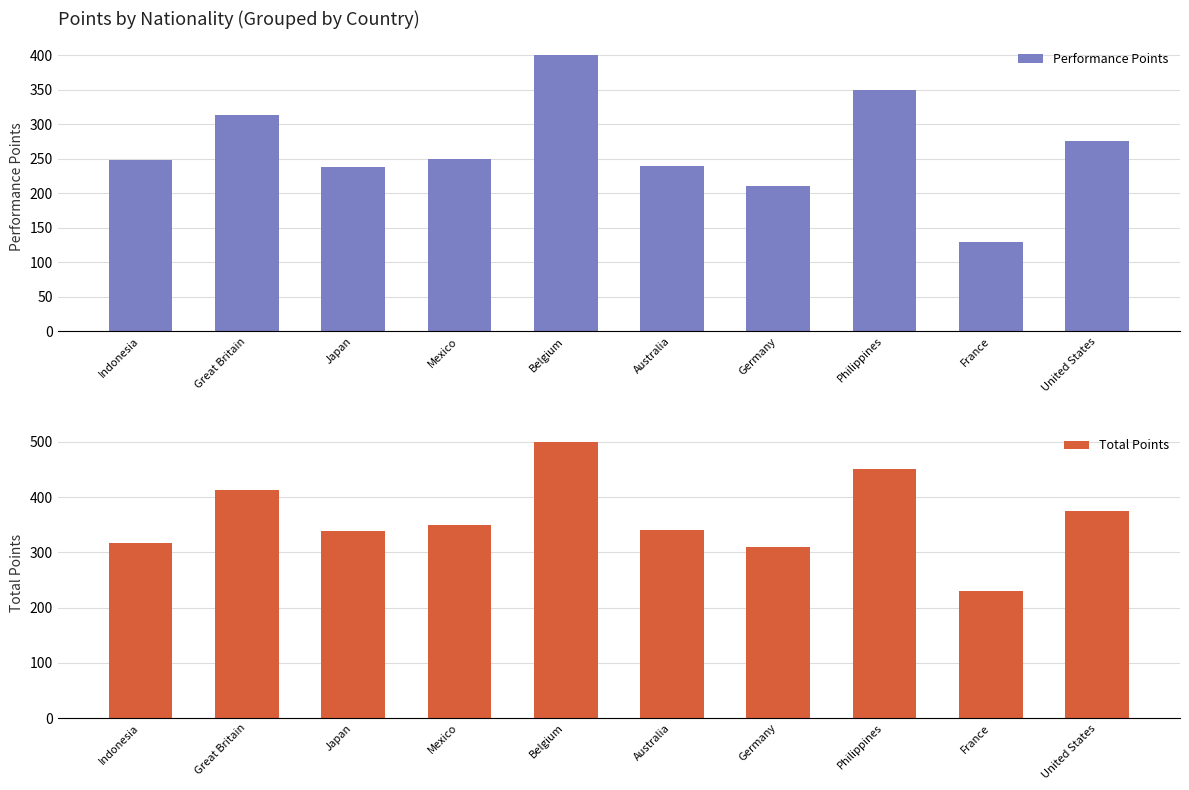

Reading right to left, list all the values displayed in this chart.

Performance Points: United States=275	France=130	Philippines=350	Germany=210	Australia=240	Belgium=400	Mexico=250	Japan=238	Great Britain=313	Indonesia=248
Total Points: United States=375	France=230	Philippines=450	Germany=310	Australia=340	Belgium=500	Mexico=350	Japan=338	Great Britain=413	Indonesia=317